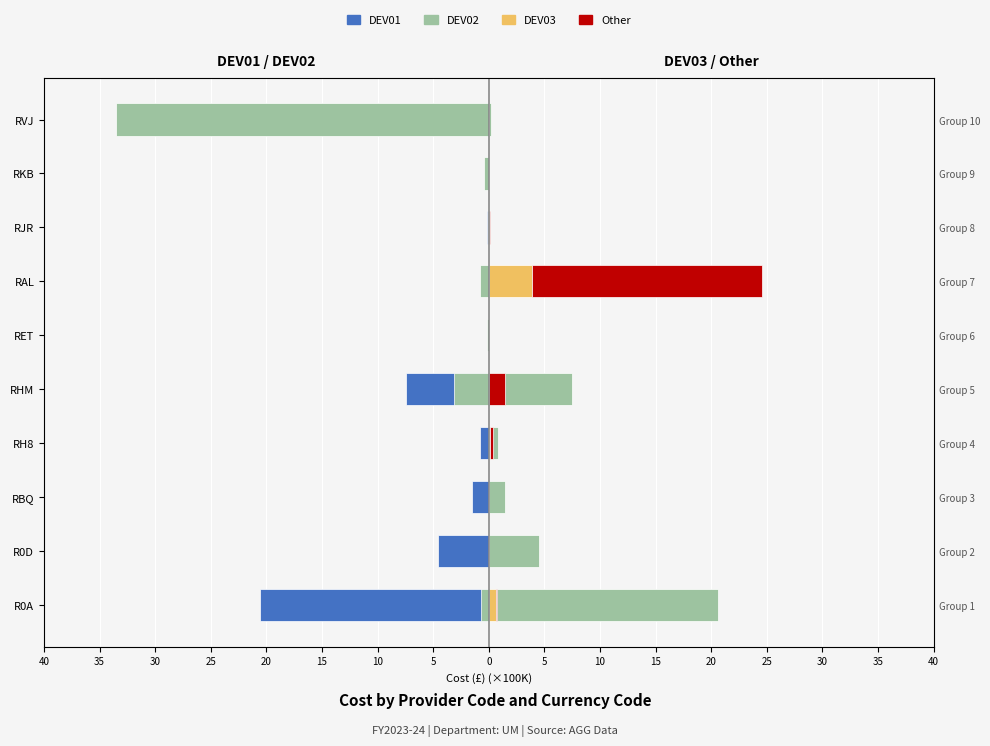

What is the average value of the Other series?

2.3